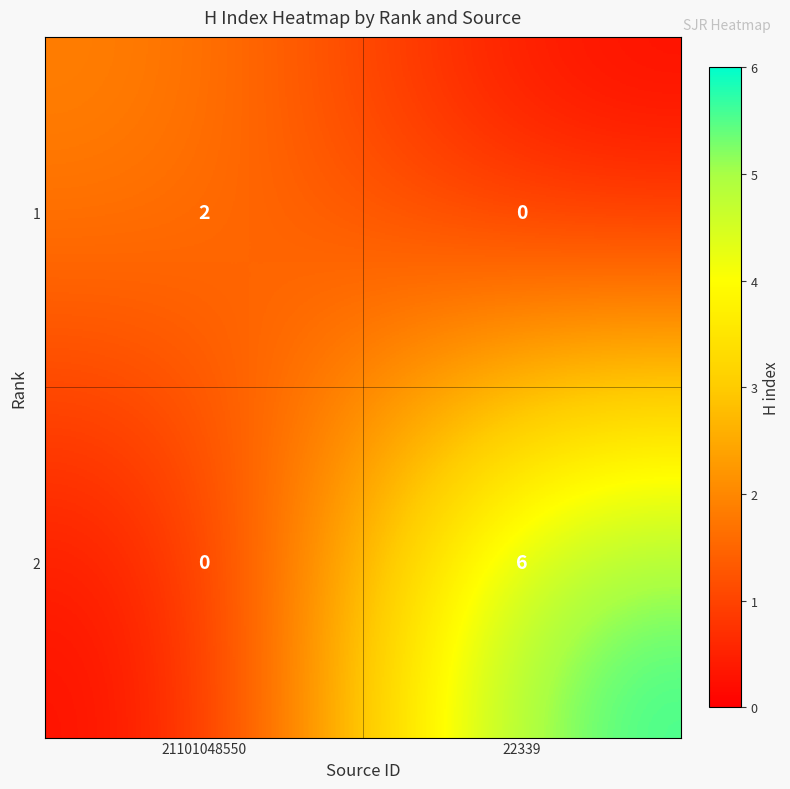

Reading right to left, extract all data points from this chart.

1: 0	2
2: 6	0